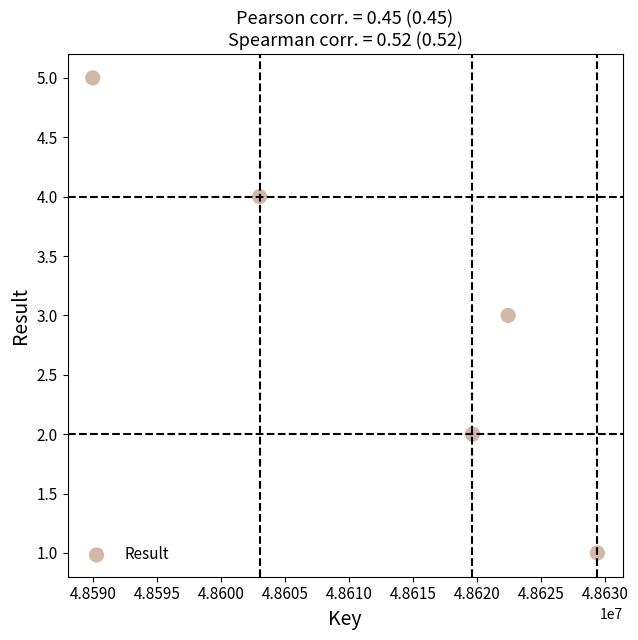

What is the average Y value?

3